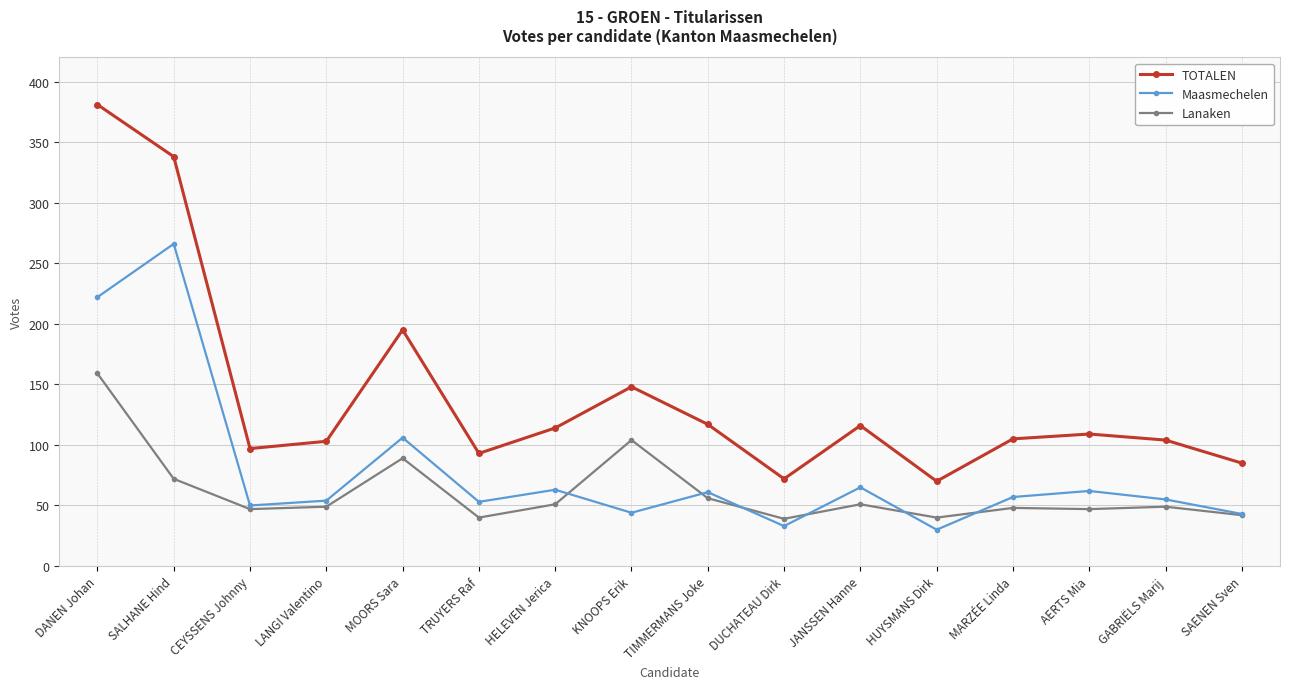

True or false: TOTALEN has more than 0 interior local peaks.

True